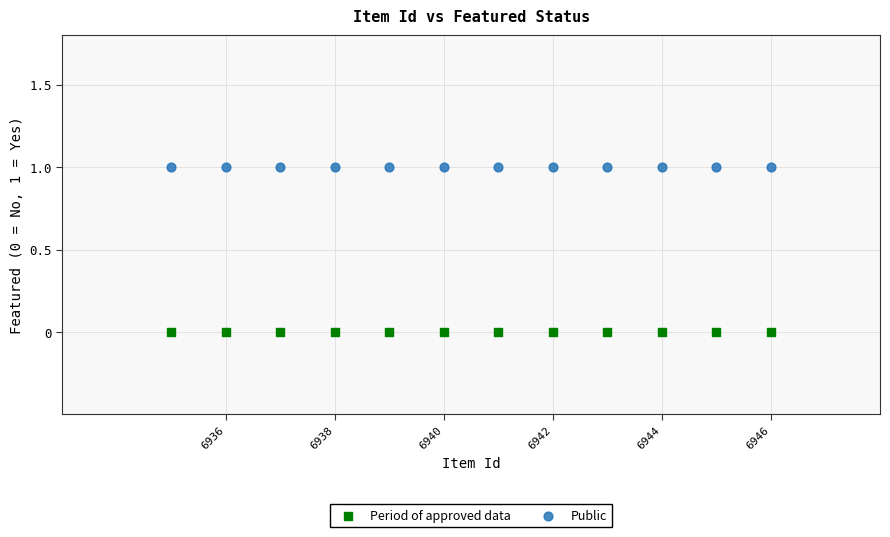

What are all the series names shown in the legend?

Period of approved data, Public